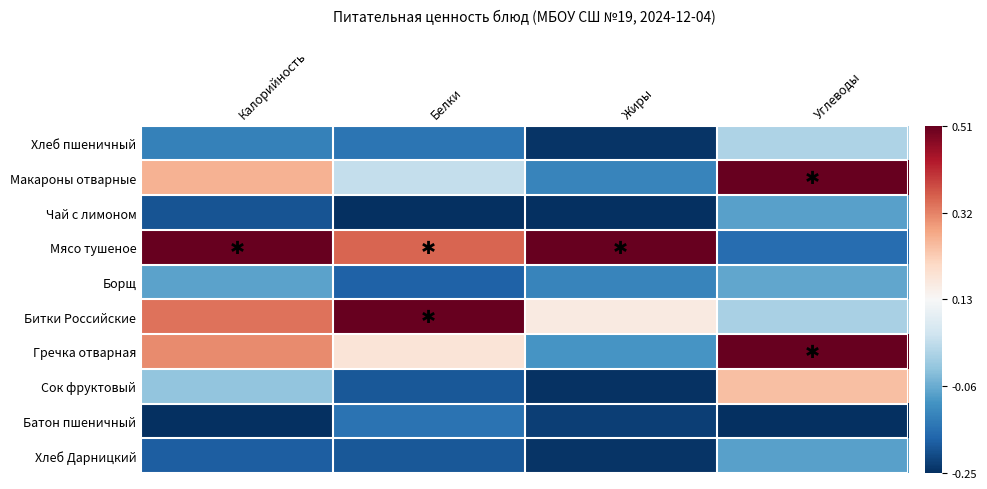

Which series has the largest total across all categories?

Мясо тушеное